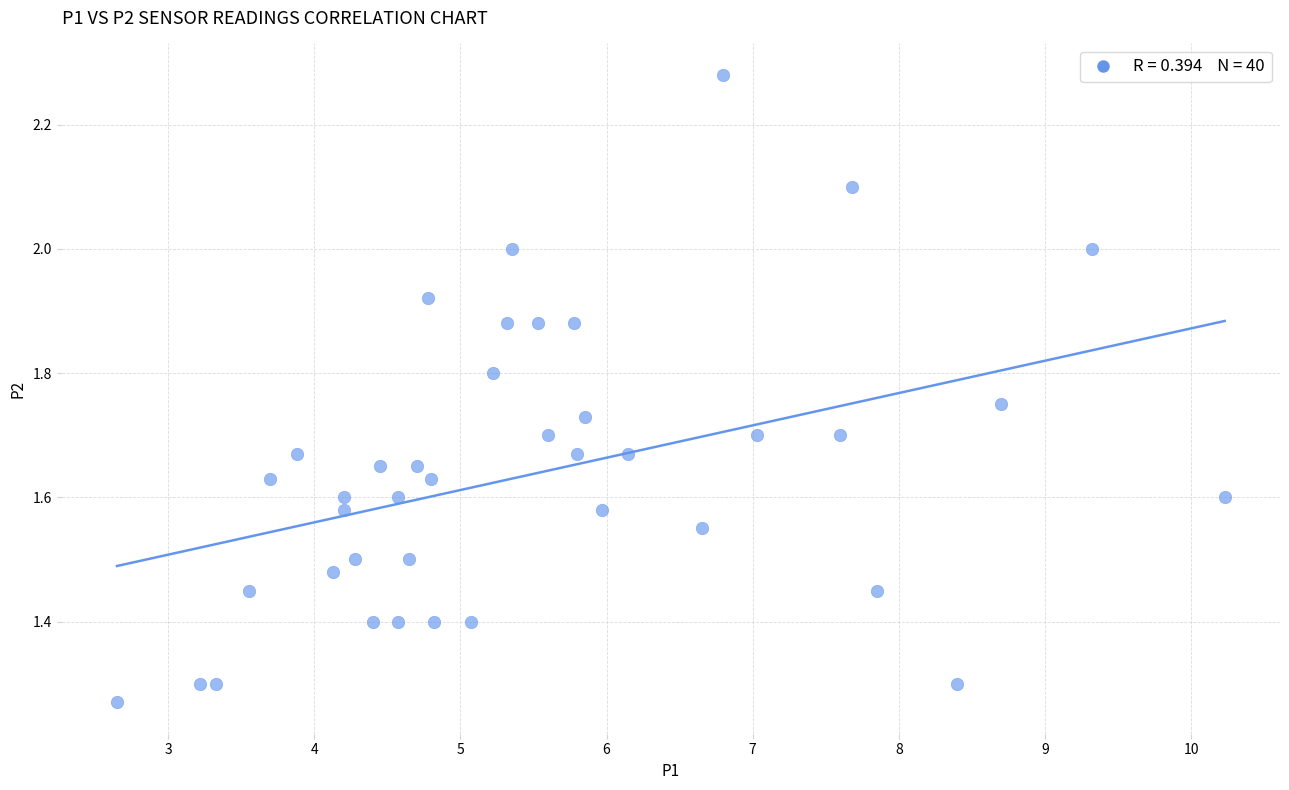

What is the range of Y values (max minus min)?

1.0